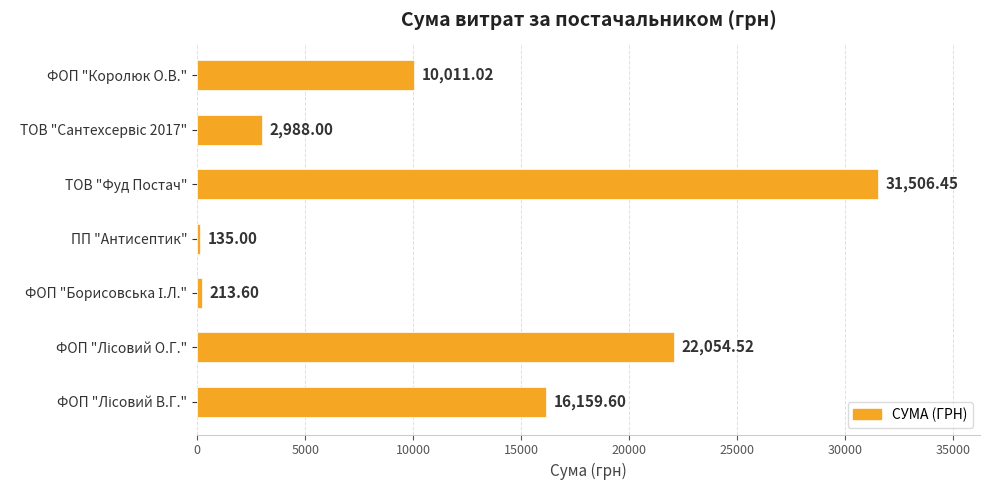

Does the chart contain stacked bars?

No